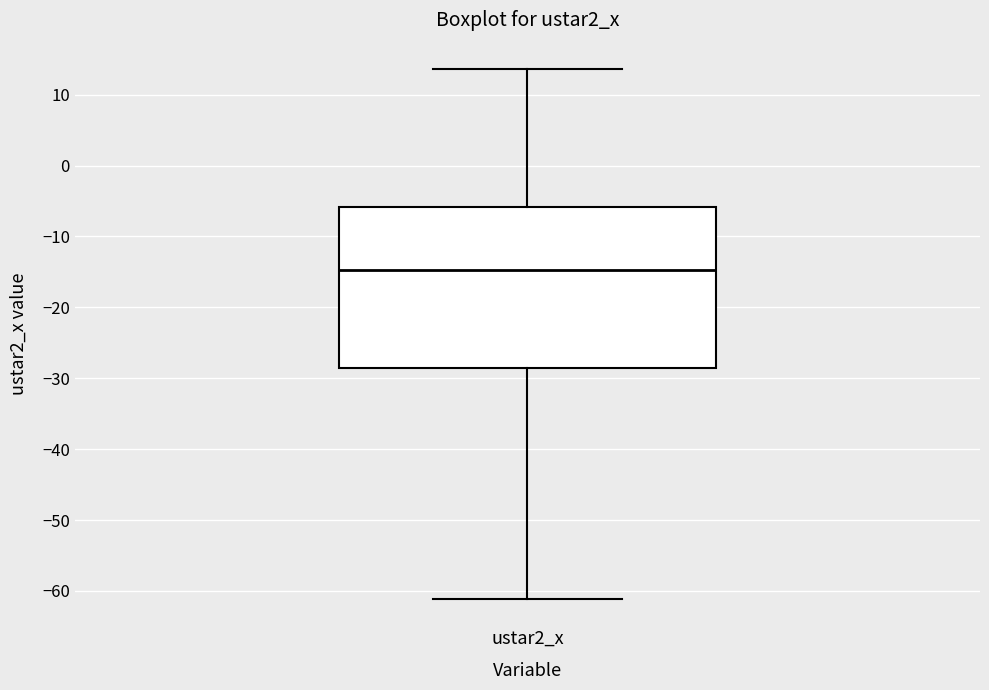

Read this box plot against the y-axis: the position of the median line, the range covered by the box, and the ends of both whiskers. The values are not printed on the chart, so give them approximately, as read against the axis.

median -15, box -29 to -6, whiskers -61 to 14